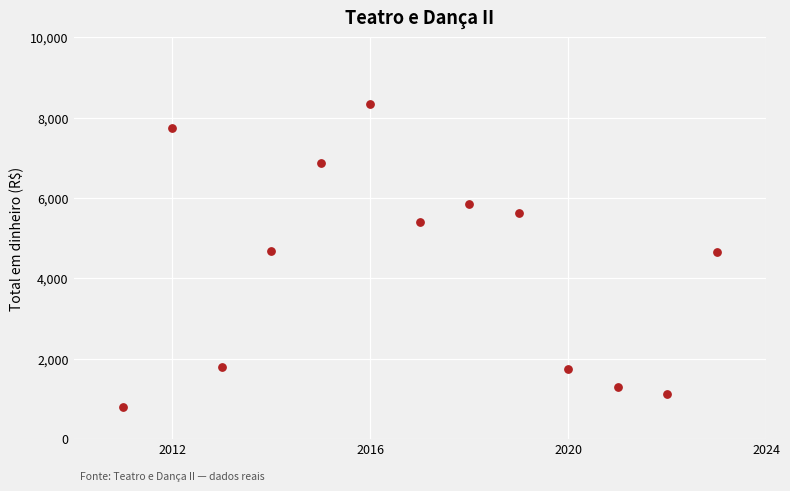

What is the range of X values (max minus min)?

12.0